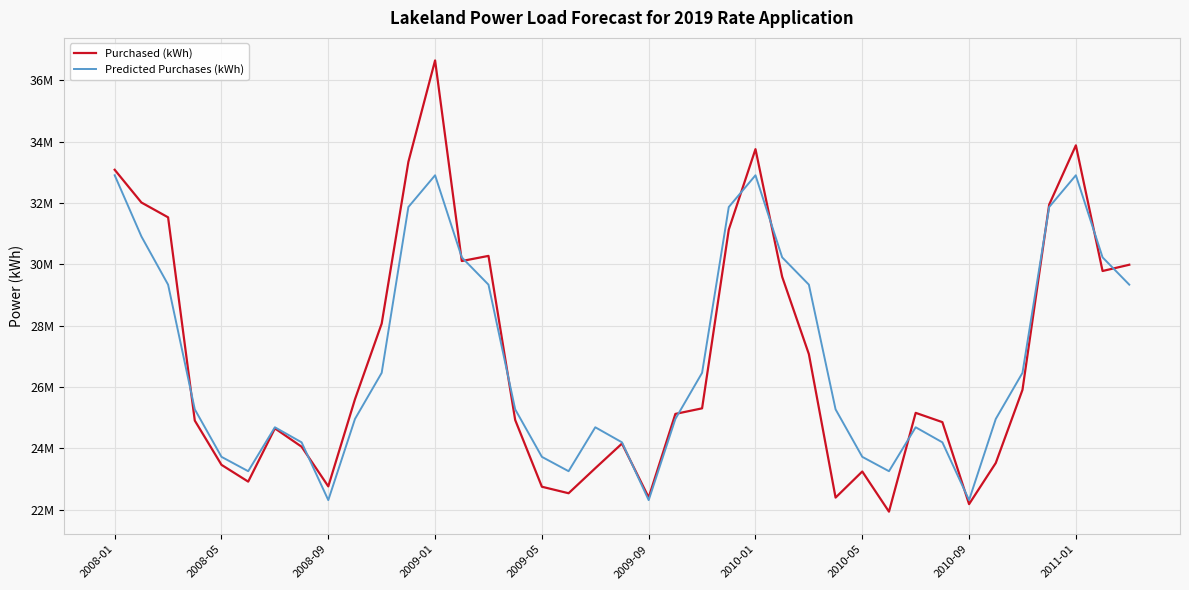

What is the maximum value shown in the chart?

36644143.0